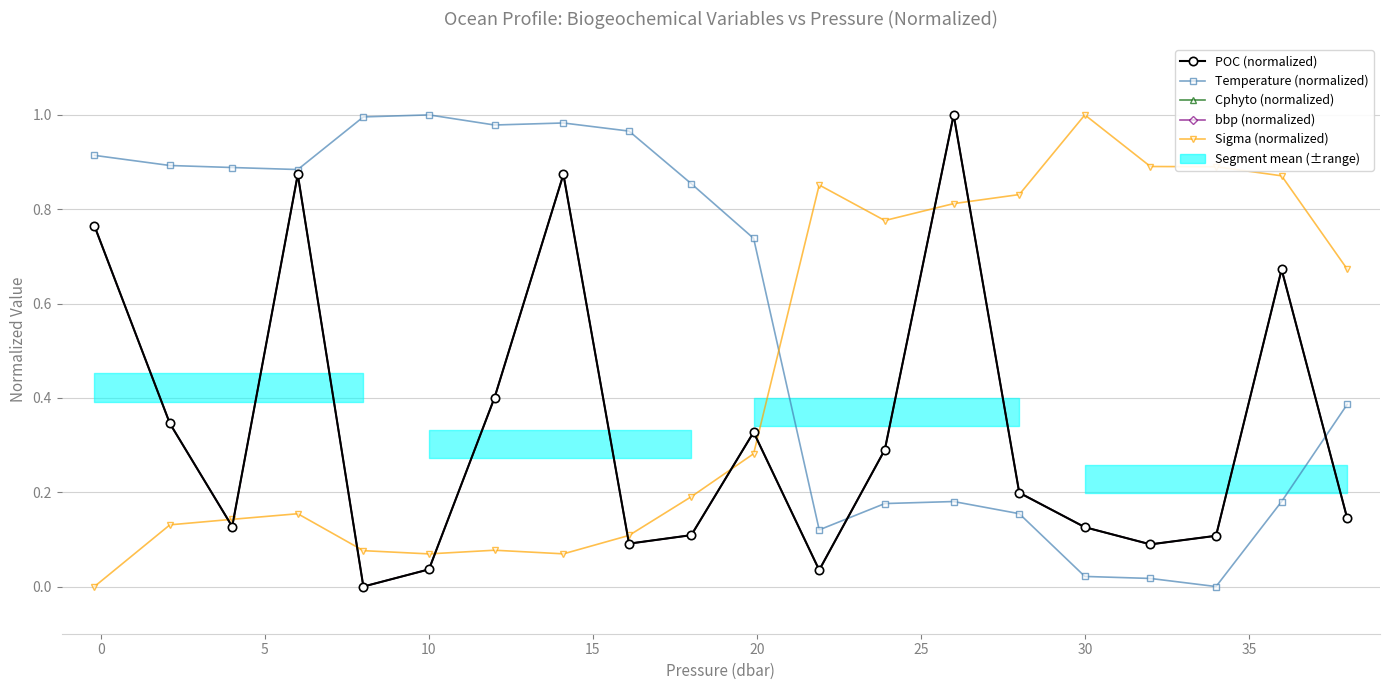

True or false: Sigma (normalized) has more than 1 interior local peaks.

True